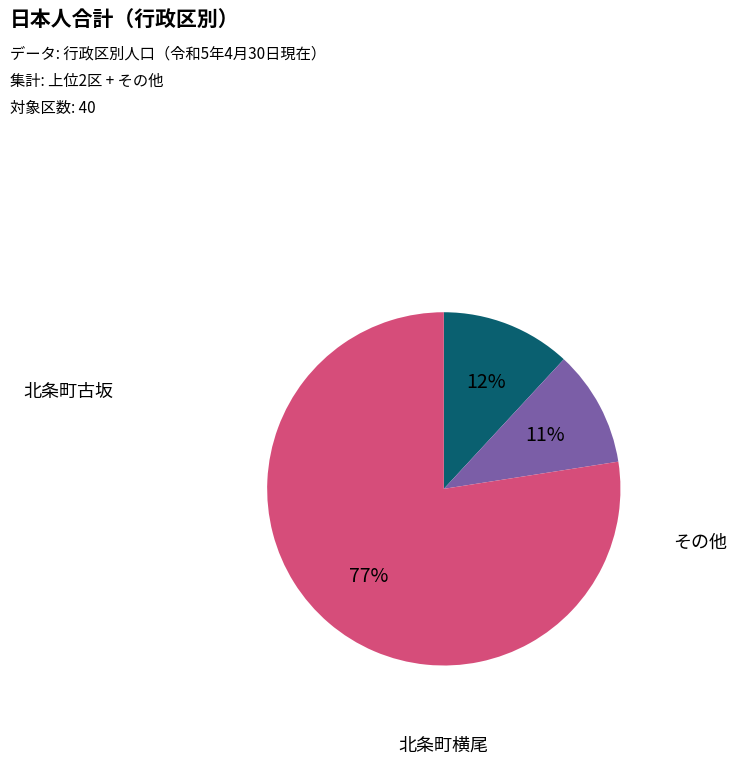

Is there a majority slice in this chart?

Yes